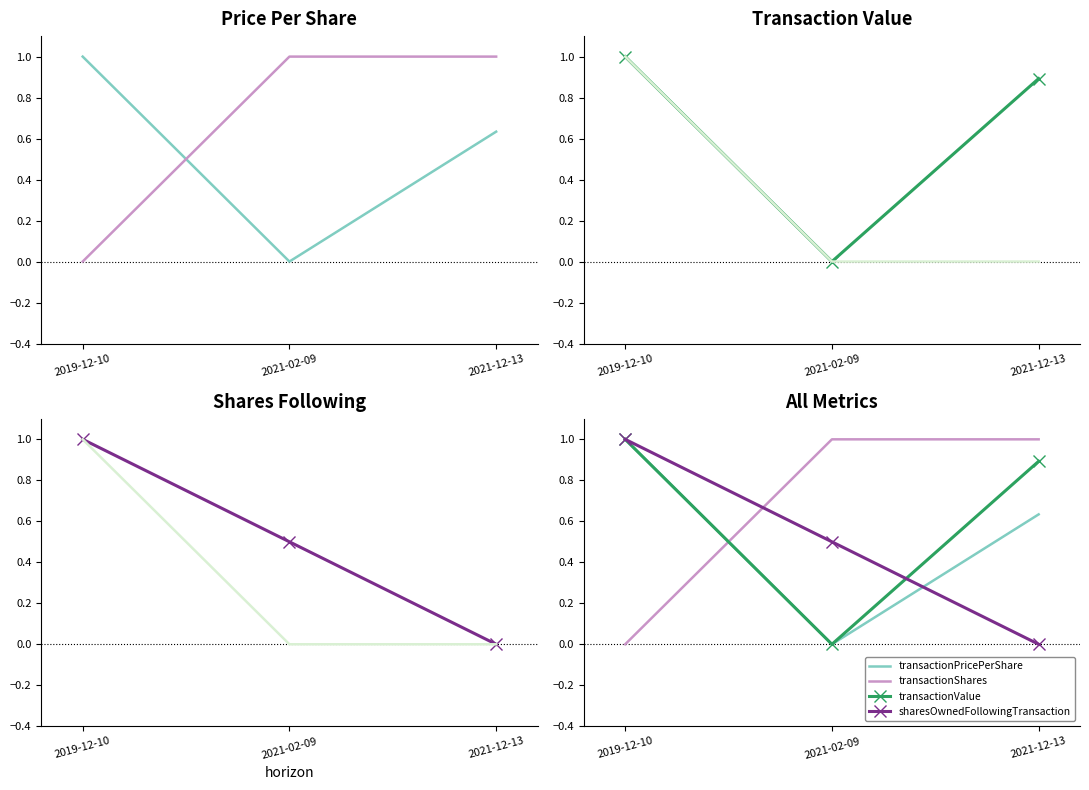

Does the chart have visible grid lines?

No